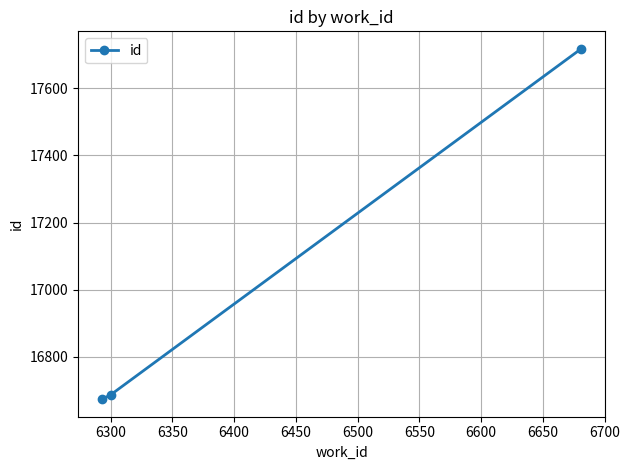

What is the minimum value shown in the chart?

16674